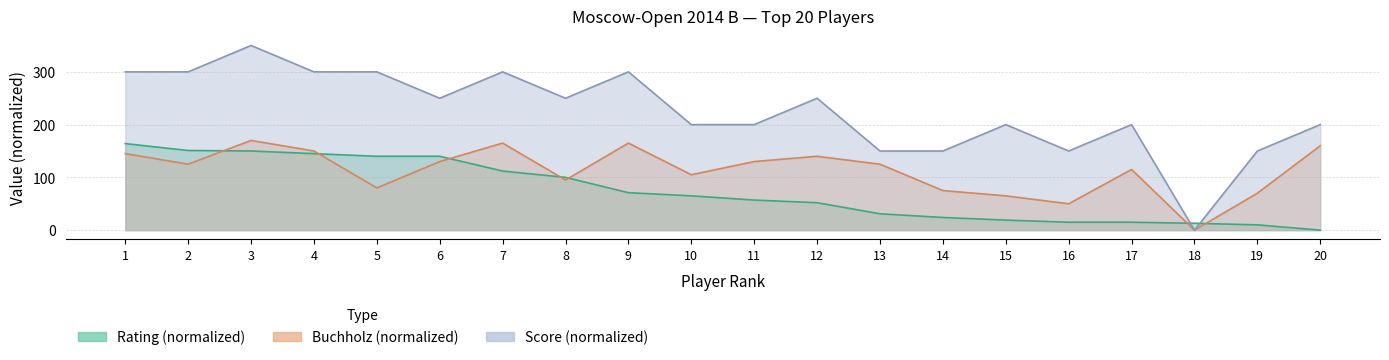

In Score, how many points are higher than both neighbors (excluding endpoints)?

6